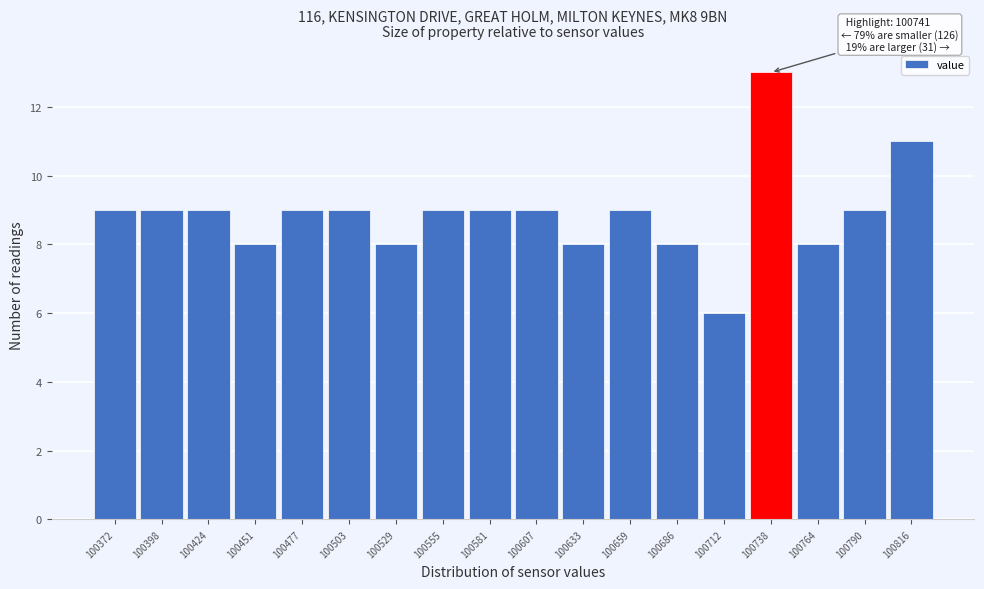

Which range on the x-axis has the tallest bar?

100725 to 100755